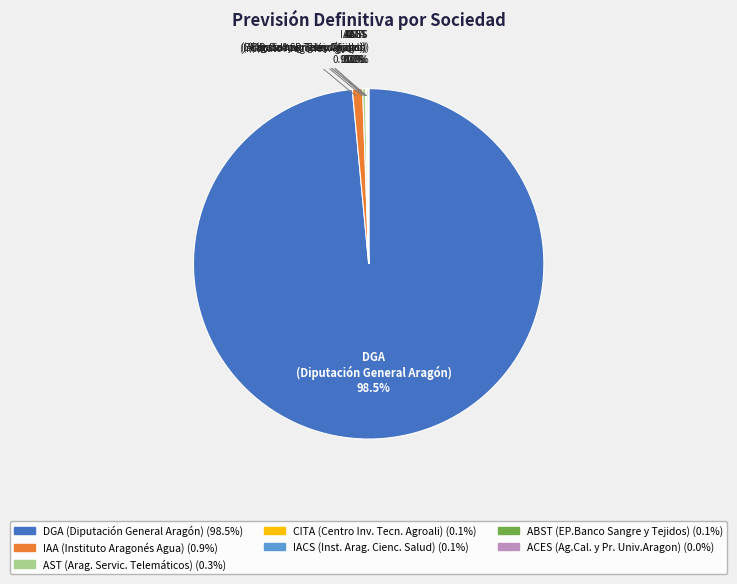

Which slice represents more than half of the pie?

DGA (Diputación General Aragón)